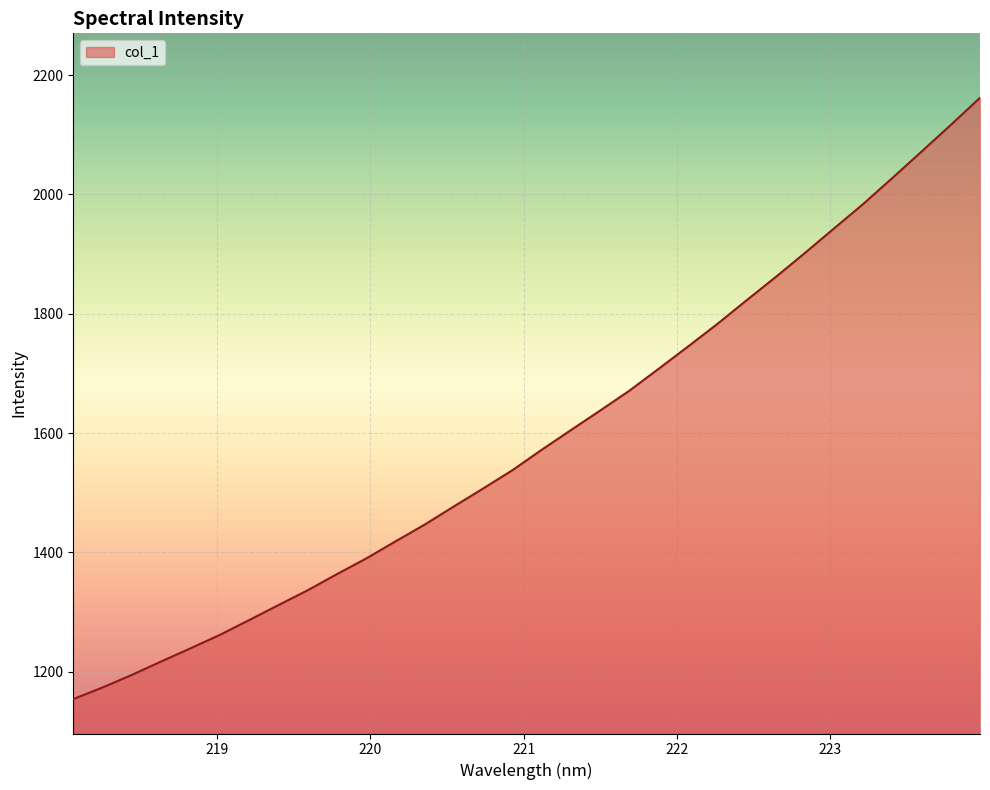

What is the smallest value displayed?

1153.9